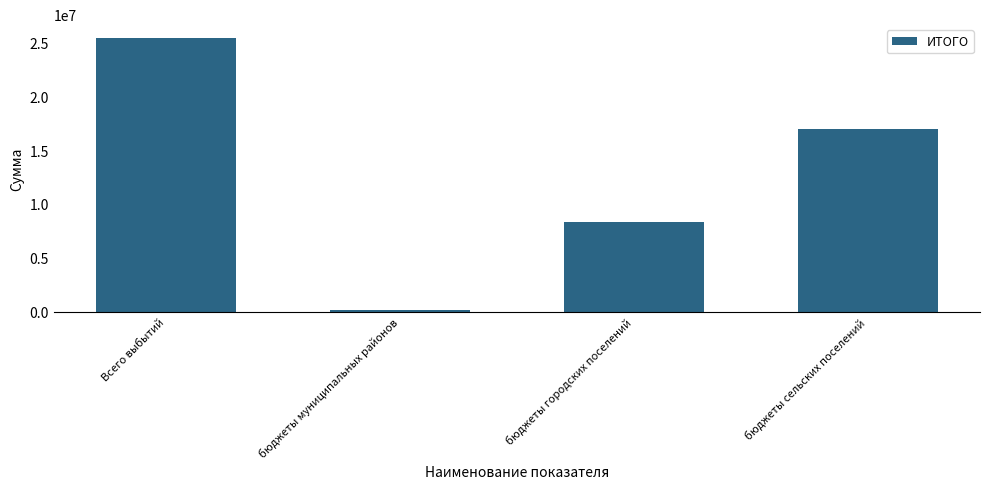

Does the chart contain any negative values?

No